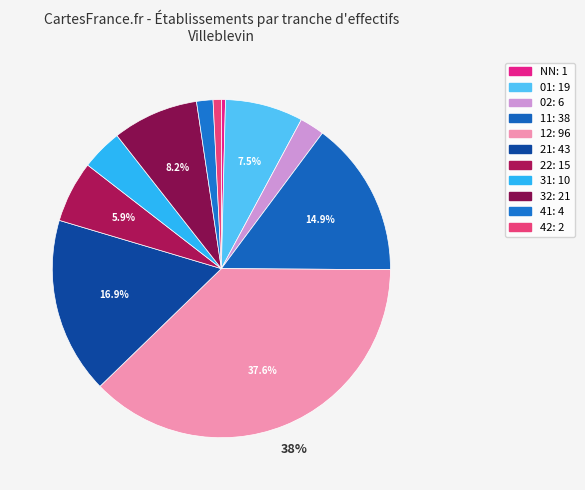

Is there a majority slice in this chart?

No